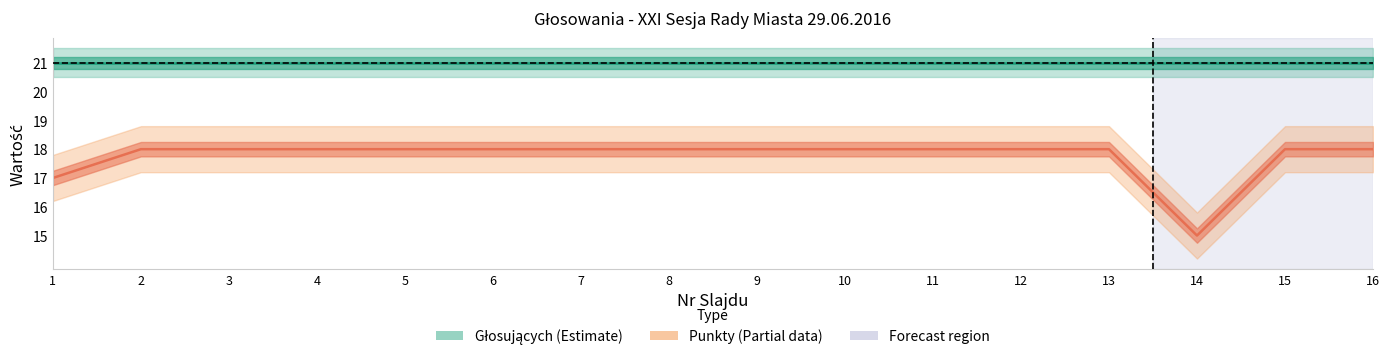

Which label corresponds to the largest value in the chart?

2